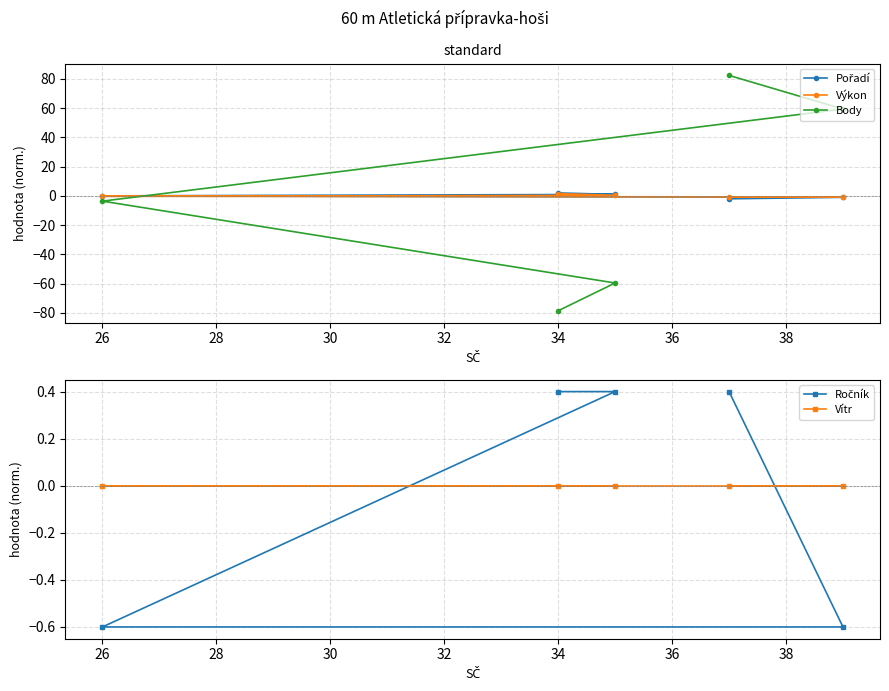

How many values in the Body series are below -3?

3